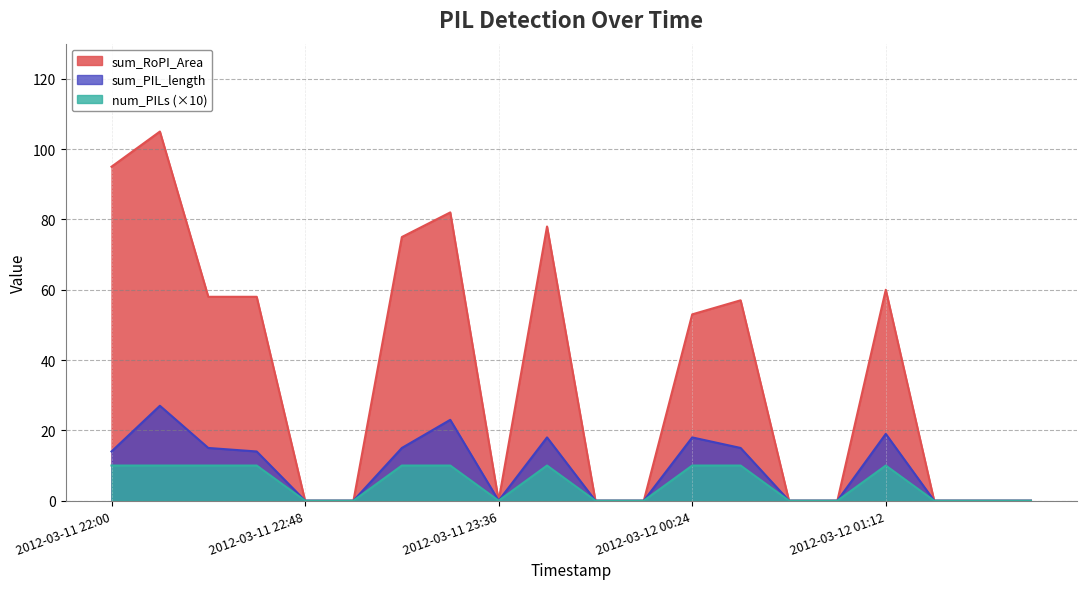

True or false: sum_RoPI_Area and num_PILs intersect in this chart.

False